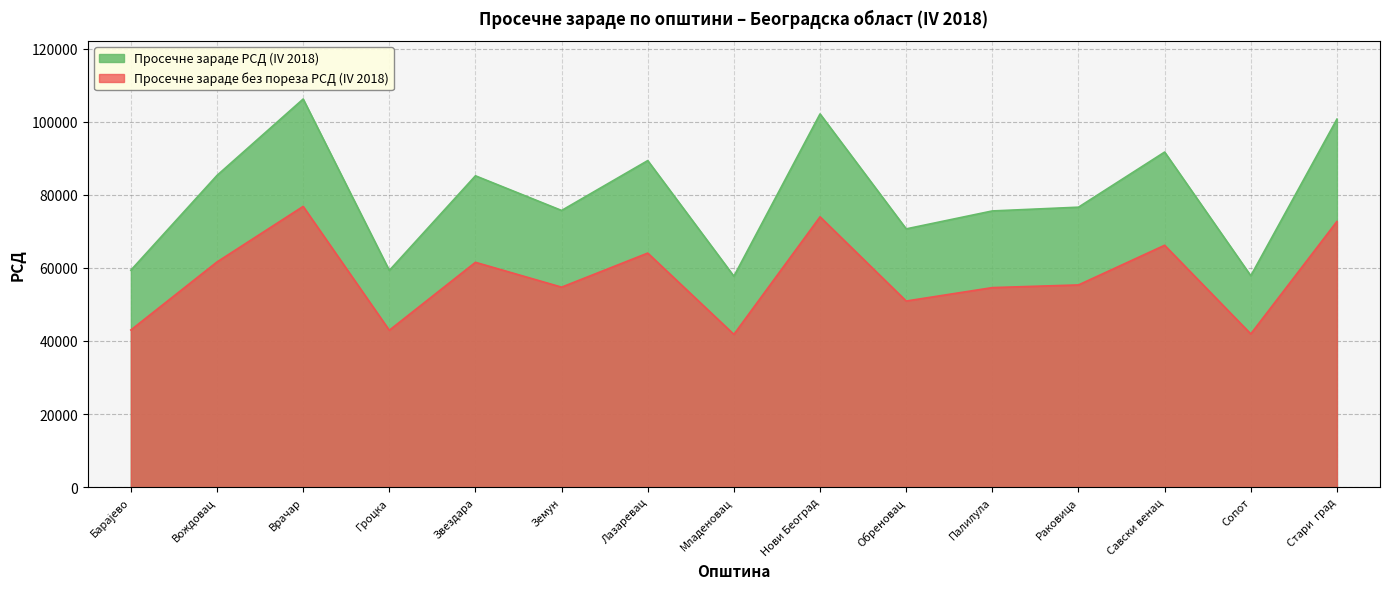

What are all the series names shown in the legend?

Просечне зараде РСД (IV 2018), Просечне зараде без пореза РСД (IV 2018)